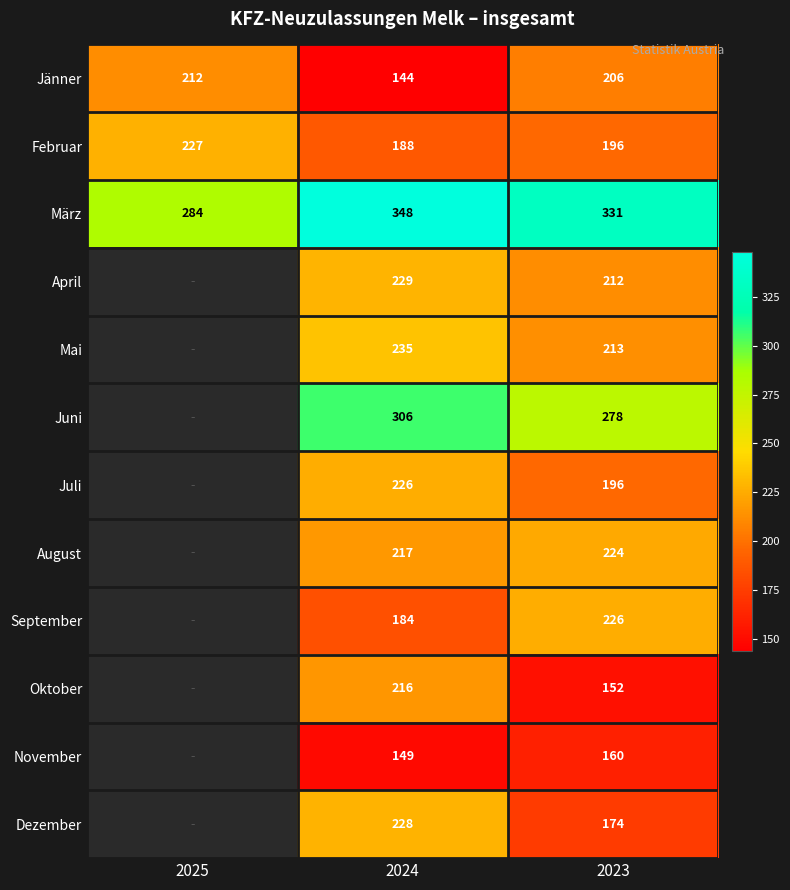

Between 2024 and 2023, which series saw the biggest shift?

Oktober